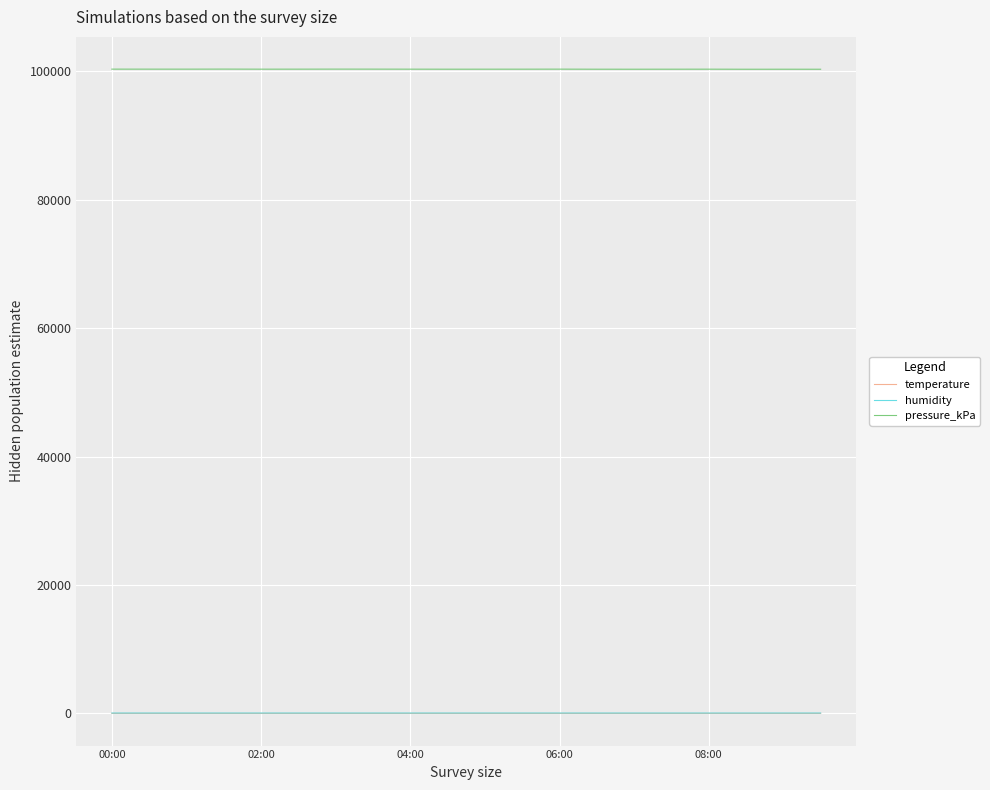

What is the greatest value displayed?

100357.7